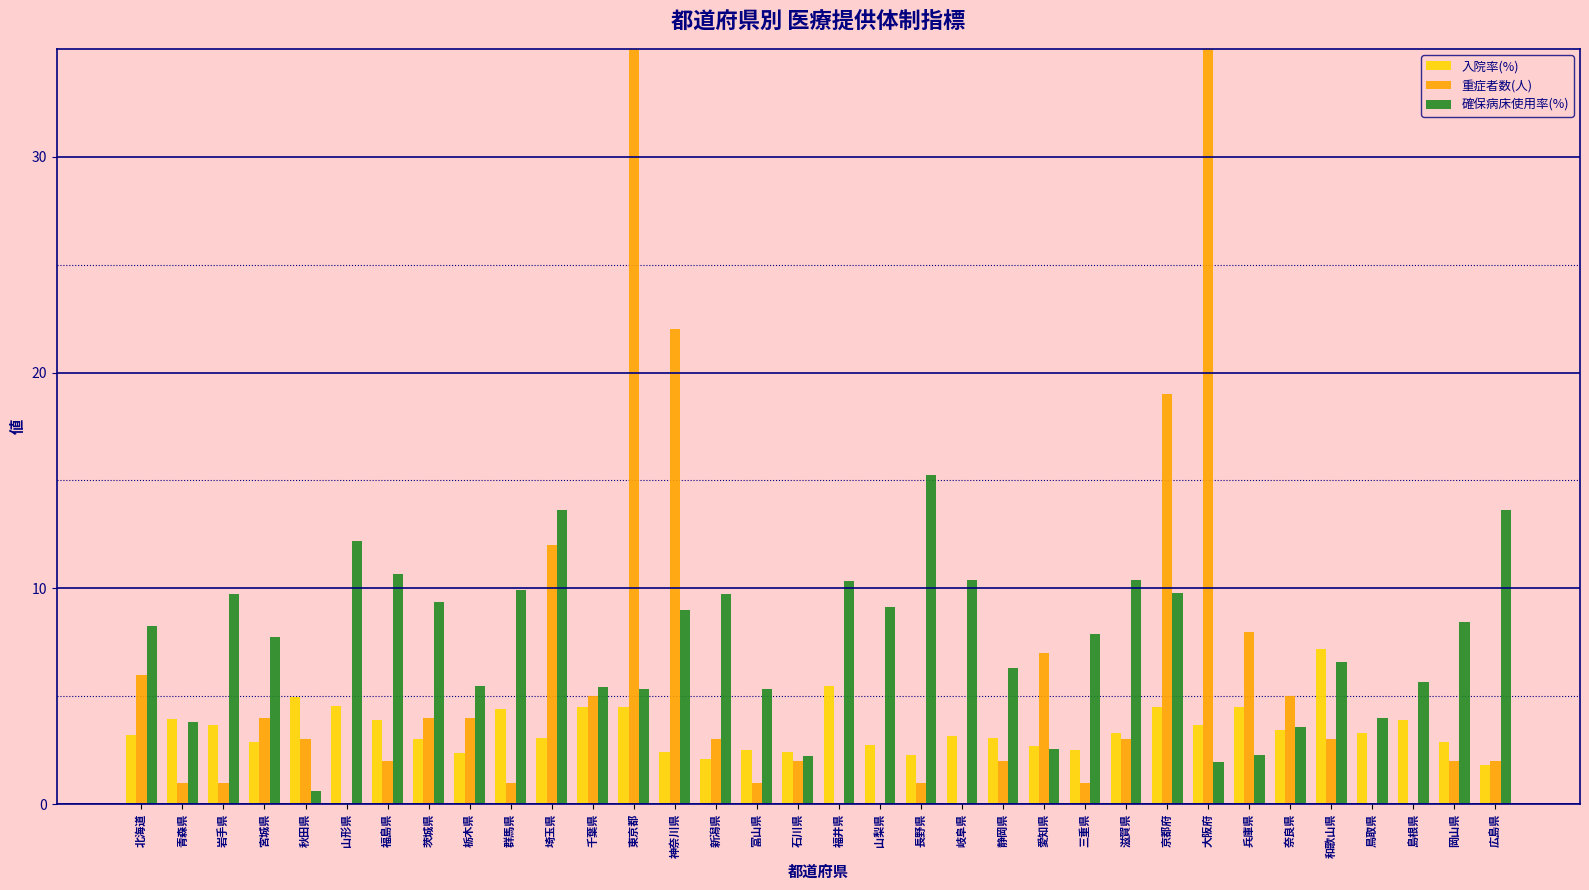

What is the label of the 21st bar from the left?

岐阜県